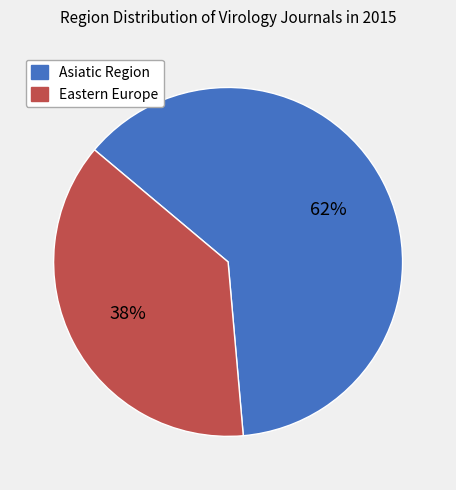

Which has a higher value, Eastern Europe or Asiatic Region?

Asiatic Region